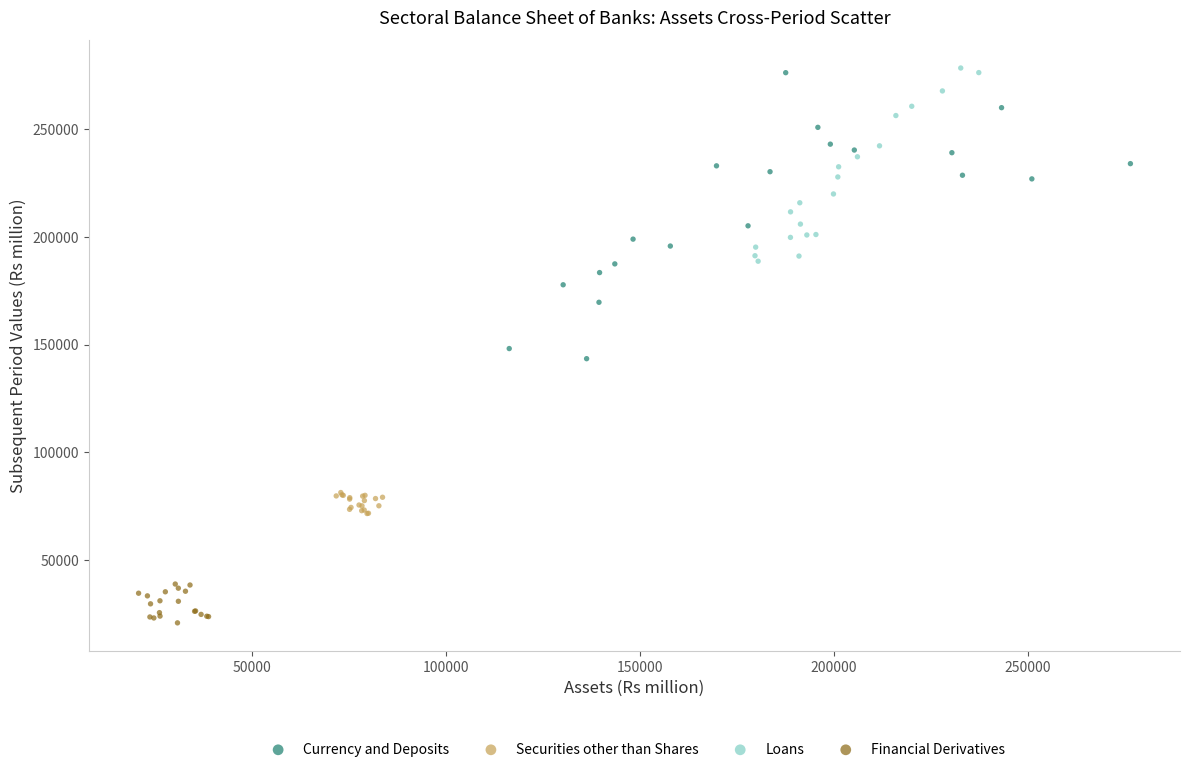

What are all the series names shown in the legend?

Currency and Deposits, Securities other than Shares, Loans, Financial Derivatives